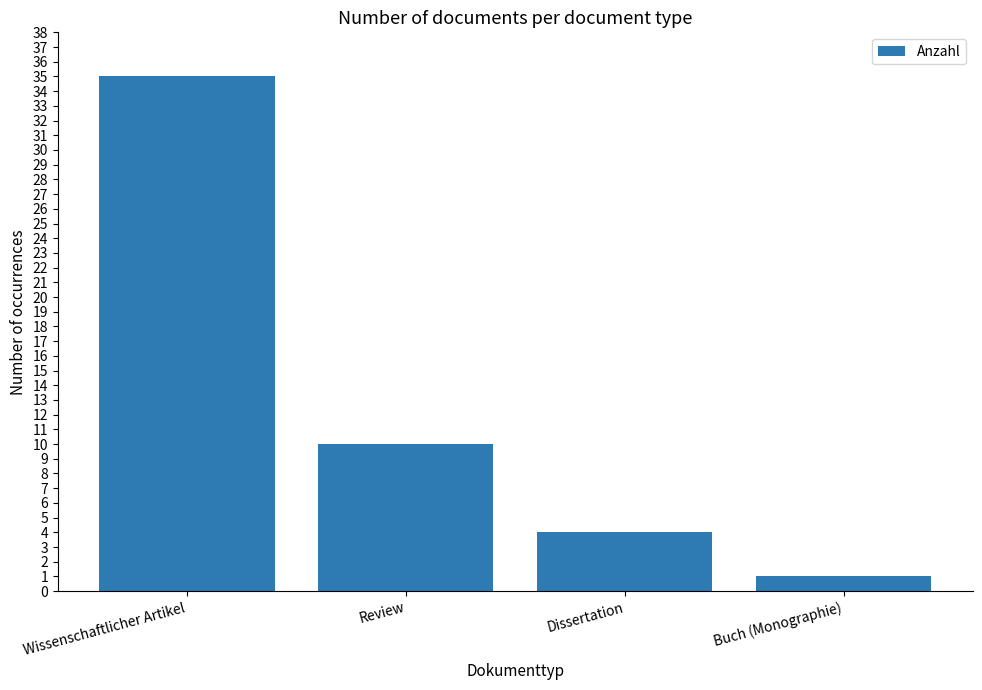

Does the chart contain any negative values?

No